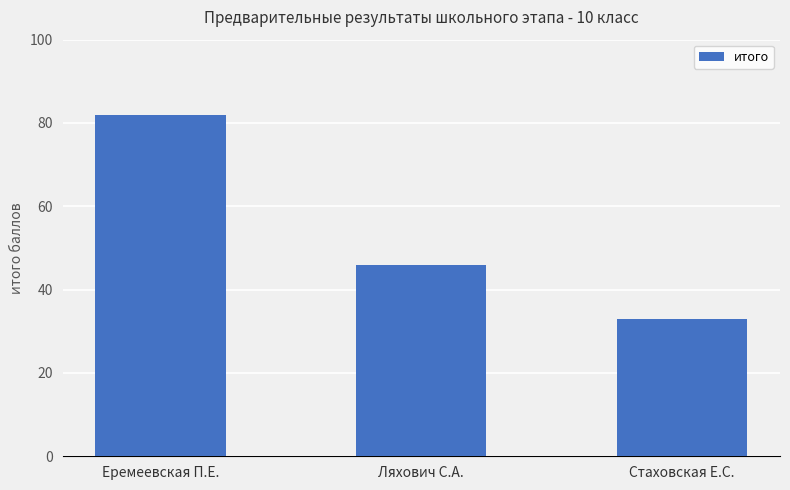

Which has a higher value, Ляхович С.А. or Еремеевская П.Е.?

Еремеевская П.Е.